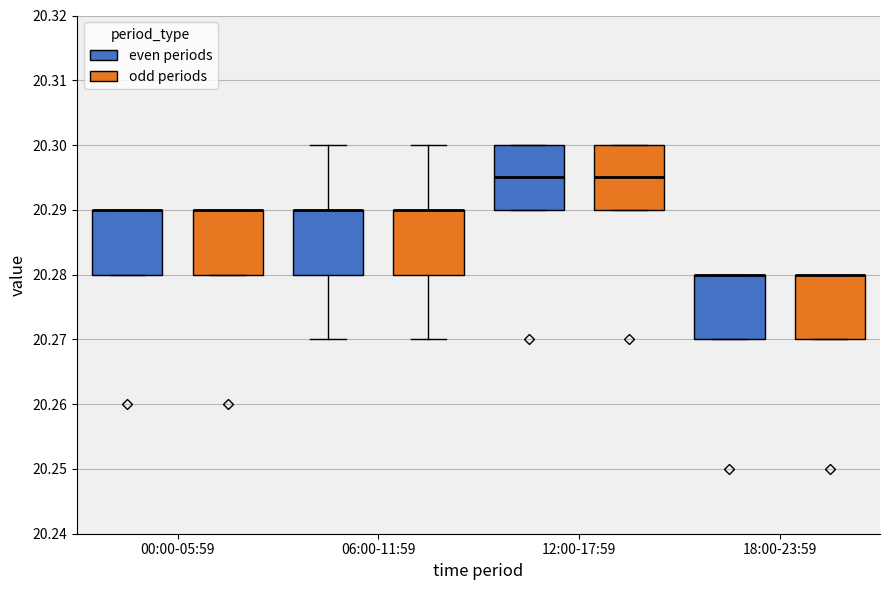

Where is the upper edge of the box for 18:00-23:59 (odd periods) on the y-axis? The values are not printed on the chart, so give them approximately, as read against the axis.

20.280